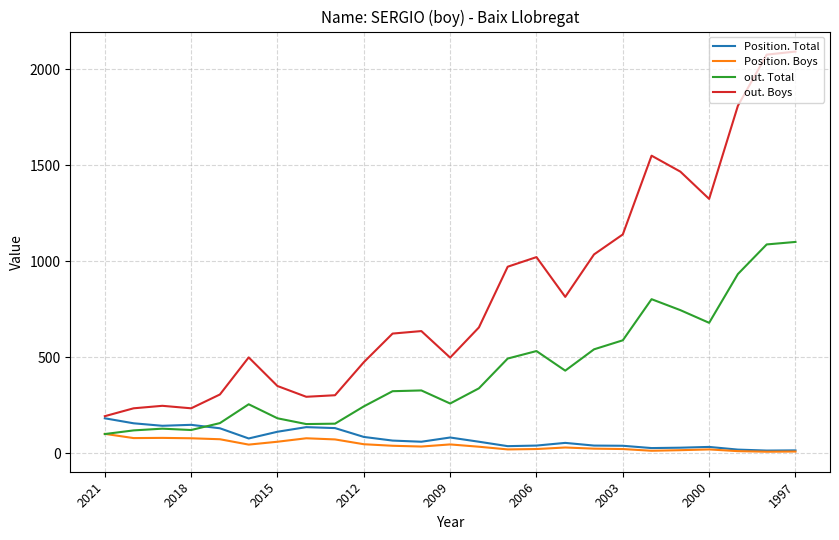

Count the number of categories in the chart.

25